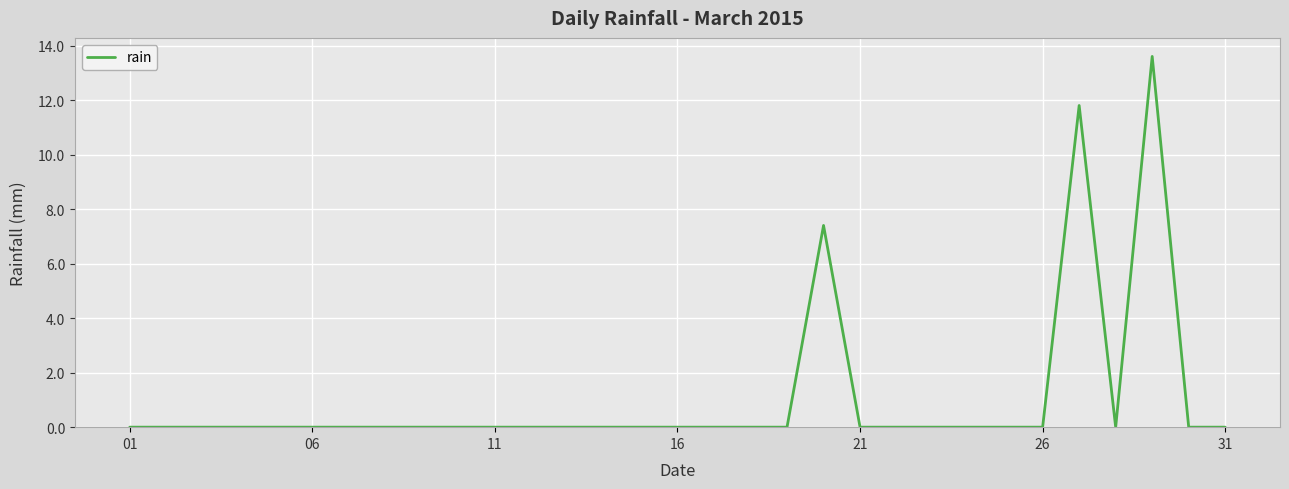

What is the difference between the maximum and minimum values?

13.6